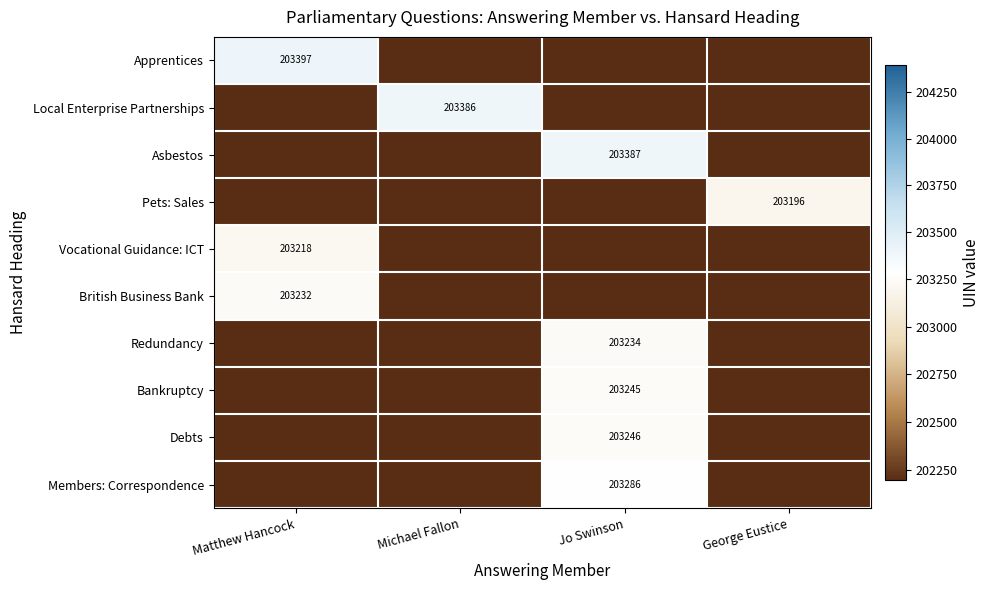

What is the difference between the highest and lowest values at Jo Swinson?

203387